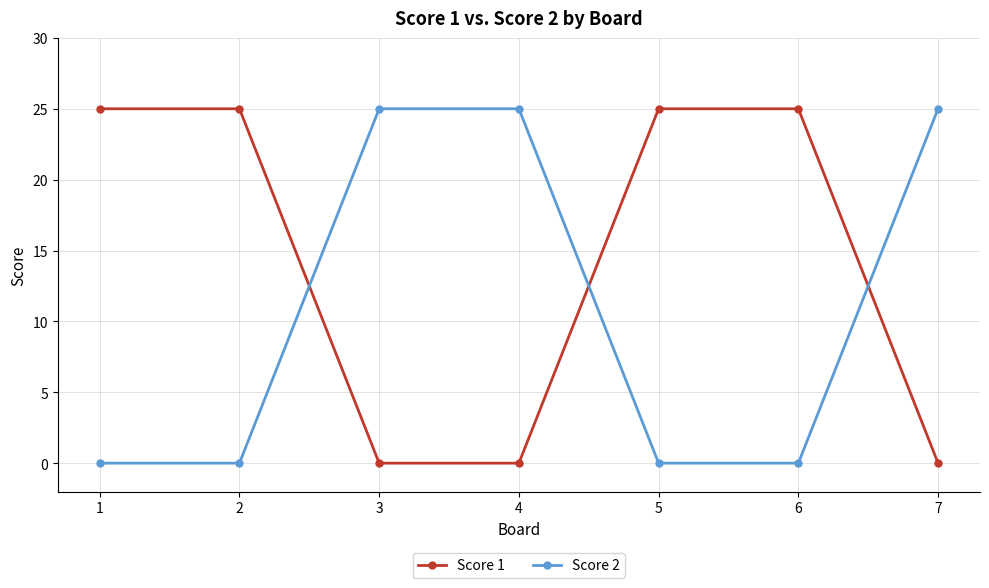

True or false: Score 2 and Score 1 intersect in this chart.

True